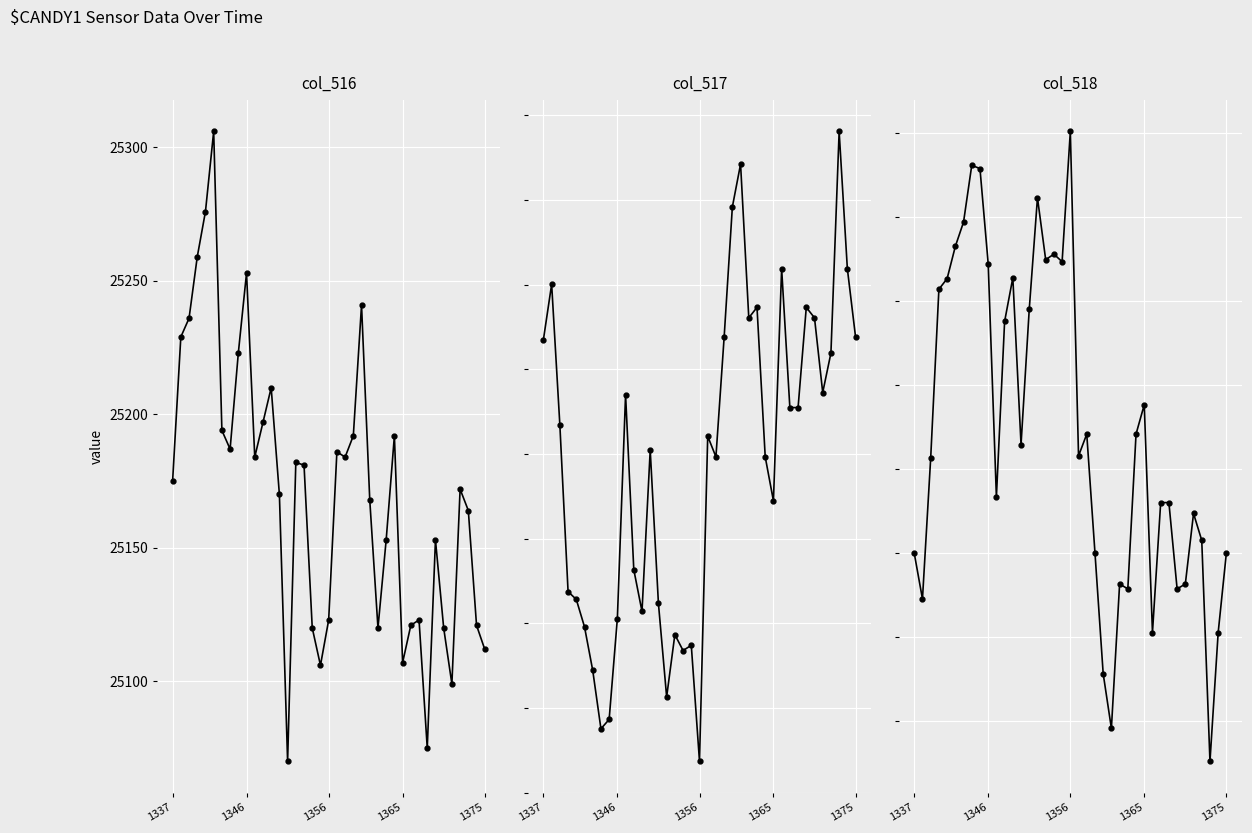

True or false: col_516 has more than 1 interior local peaks.

True